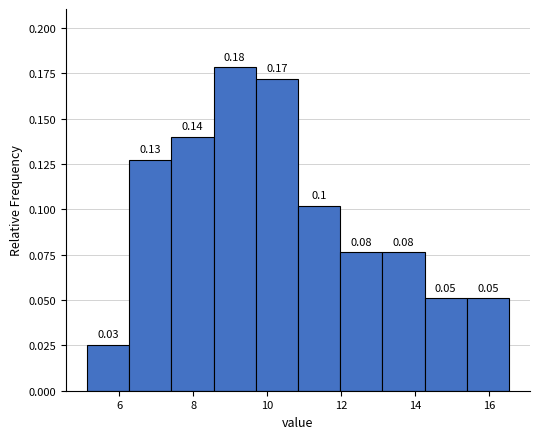

Over which range of the x-axis is the bar tallest?

8.6 to 9.6